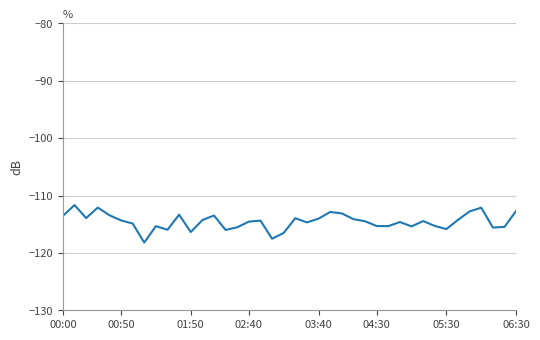

What is the greatest value displayed?

-111.7